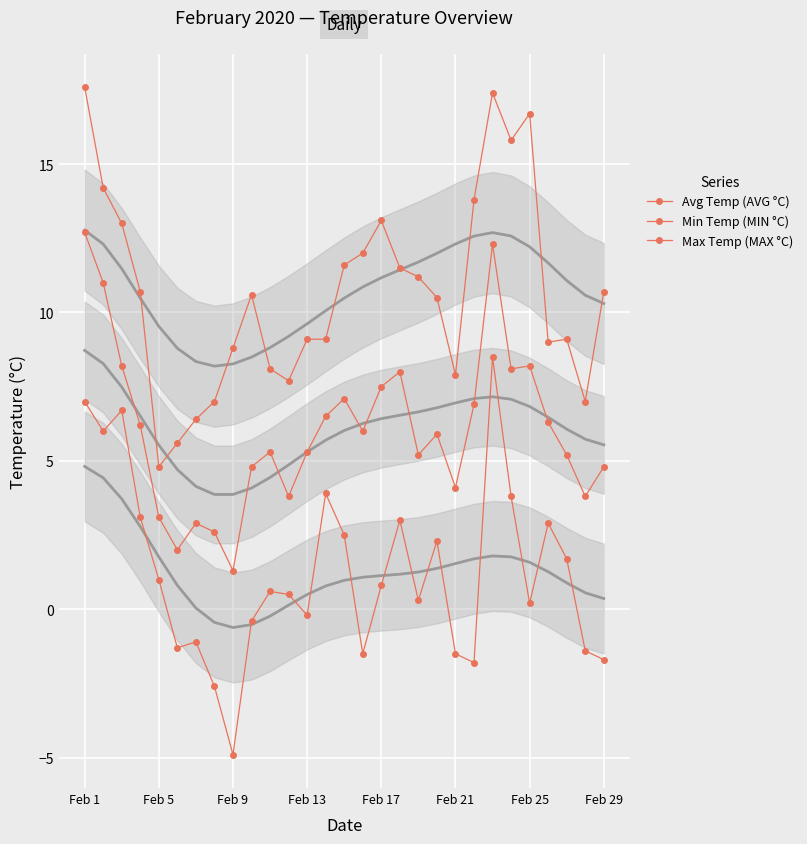

True or false: Avg Temp (AVG °C) and Min Temp (MIN °C) intersect in this chart.

False